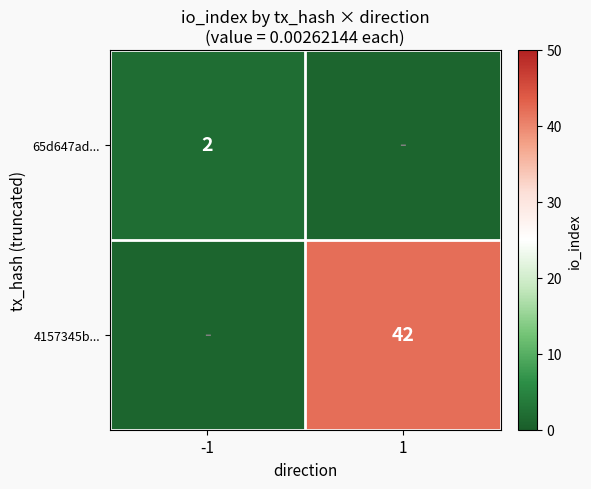

What is the smallest value displayed?

1